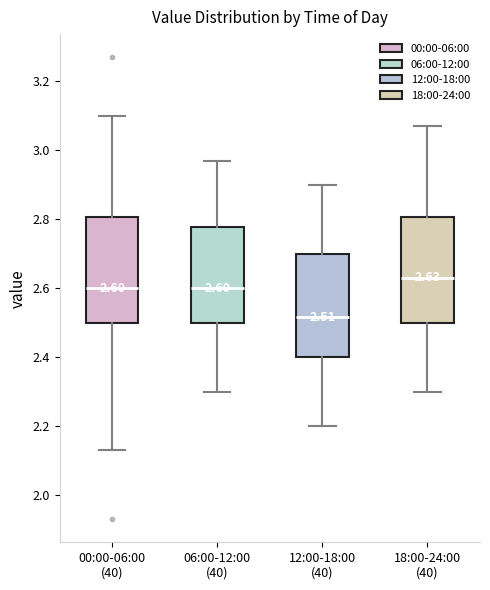

Which box's median line is the lowest?

12:00-18:00 (40)